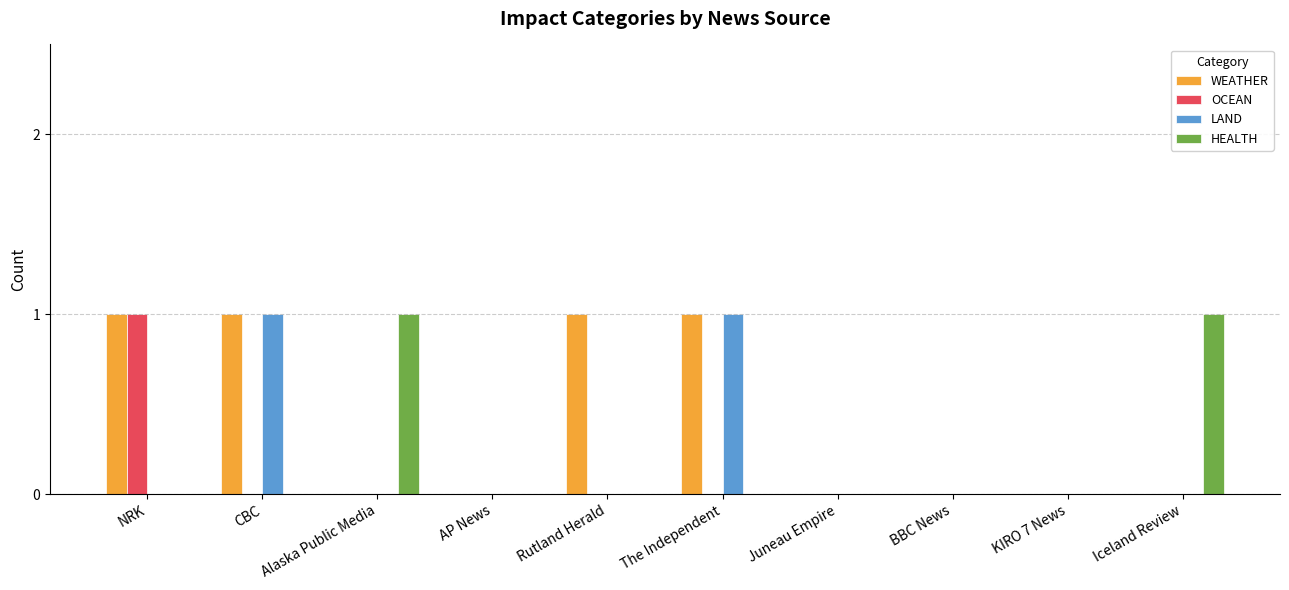

Which series has the largest total across all categories?

WEATHER